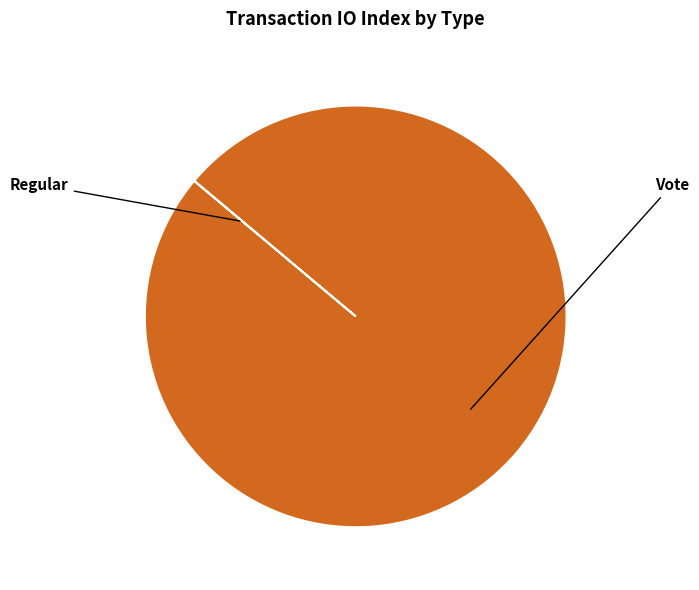

Is there any slice that represents more than half of the pie?

Yes